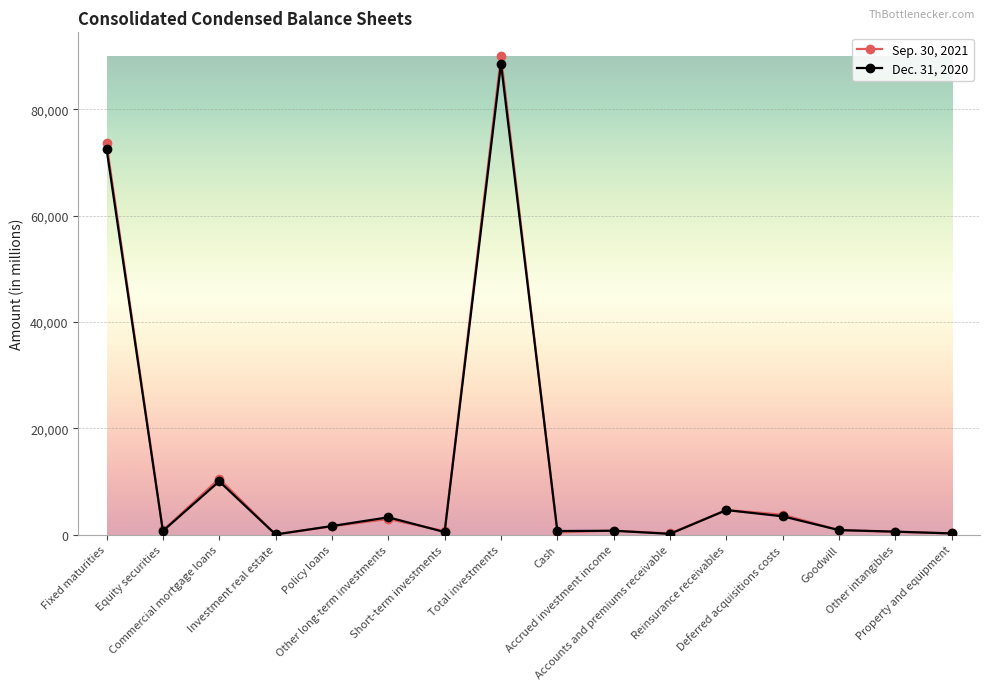

Is it true that Dec. 31, 2020 equals 1593 at Policy loans?

True